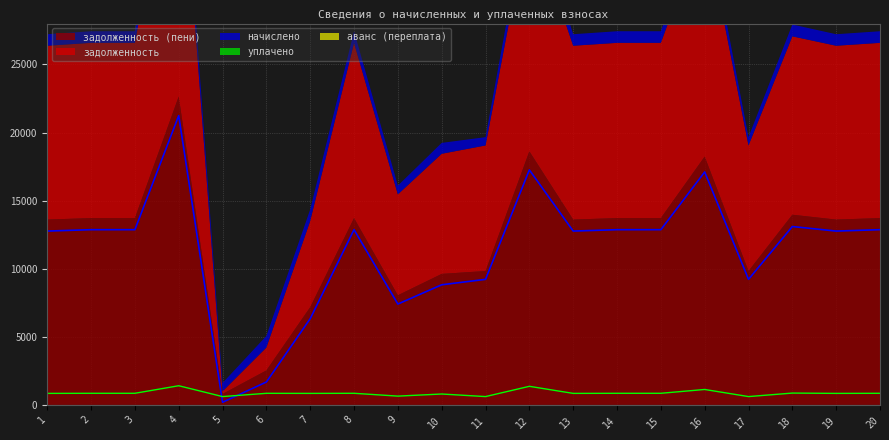

At which category does начислено reach its first local valley?

5